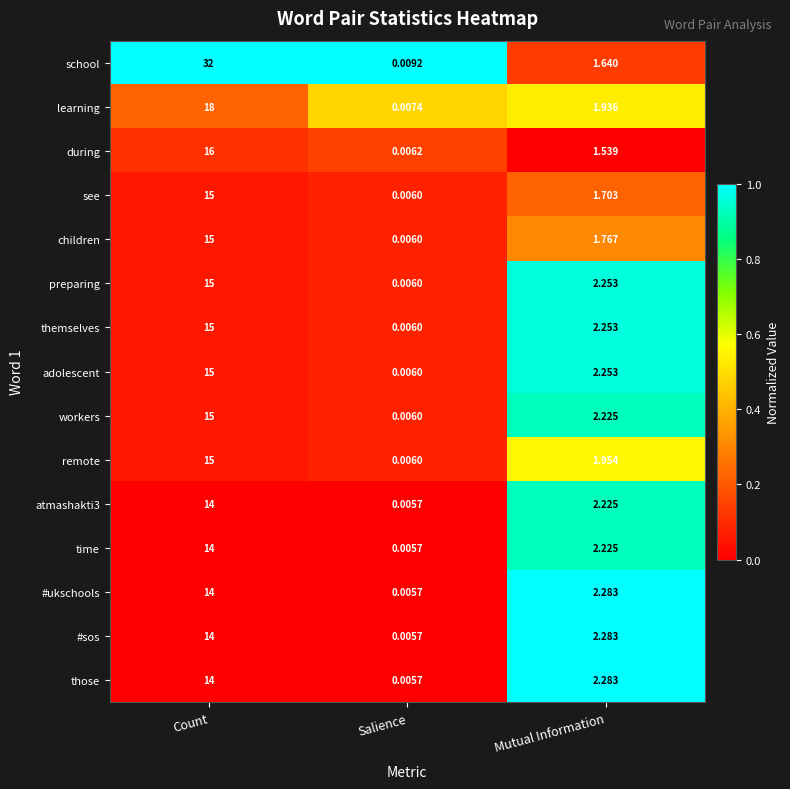

Rank the categories by adolescent value from highest to lowest.

Count, Mutual Information, Salience